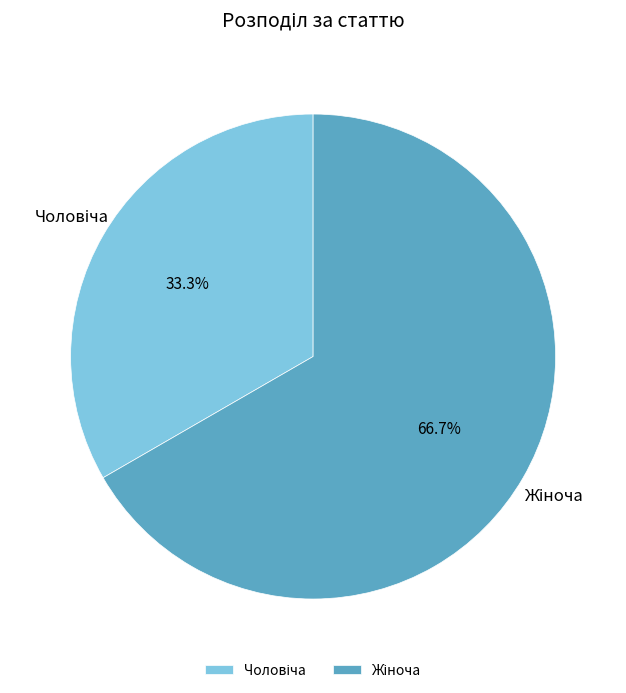

What is the ratio of the value at Жіноча to the value at Чоловіча?

2.0